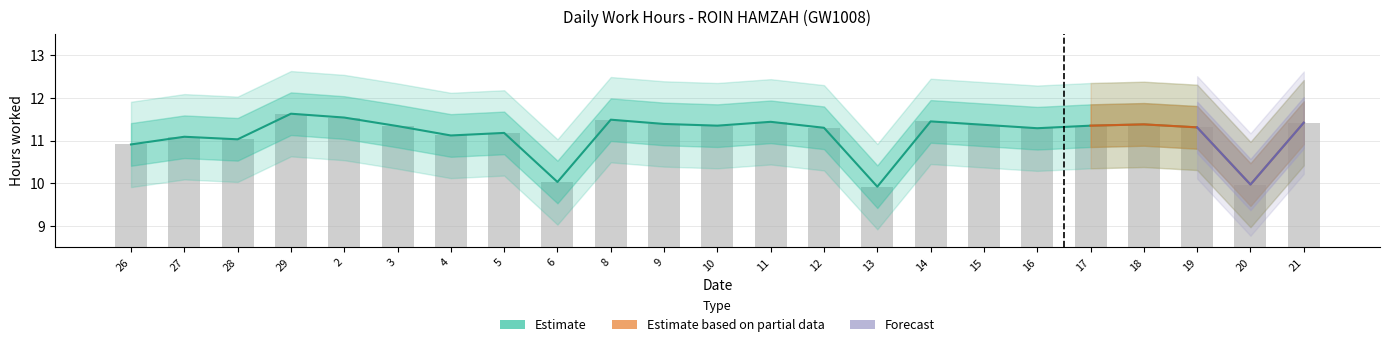

Rank the categories by value from lowest to highest.

13, 20, 6, 26, 28, 27, 4, 5, 16, 12, 19, 3, 10, 17, 15, 18, 9, 21, 11, 14, 8, 2, 29